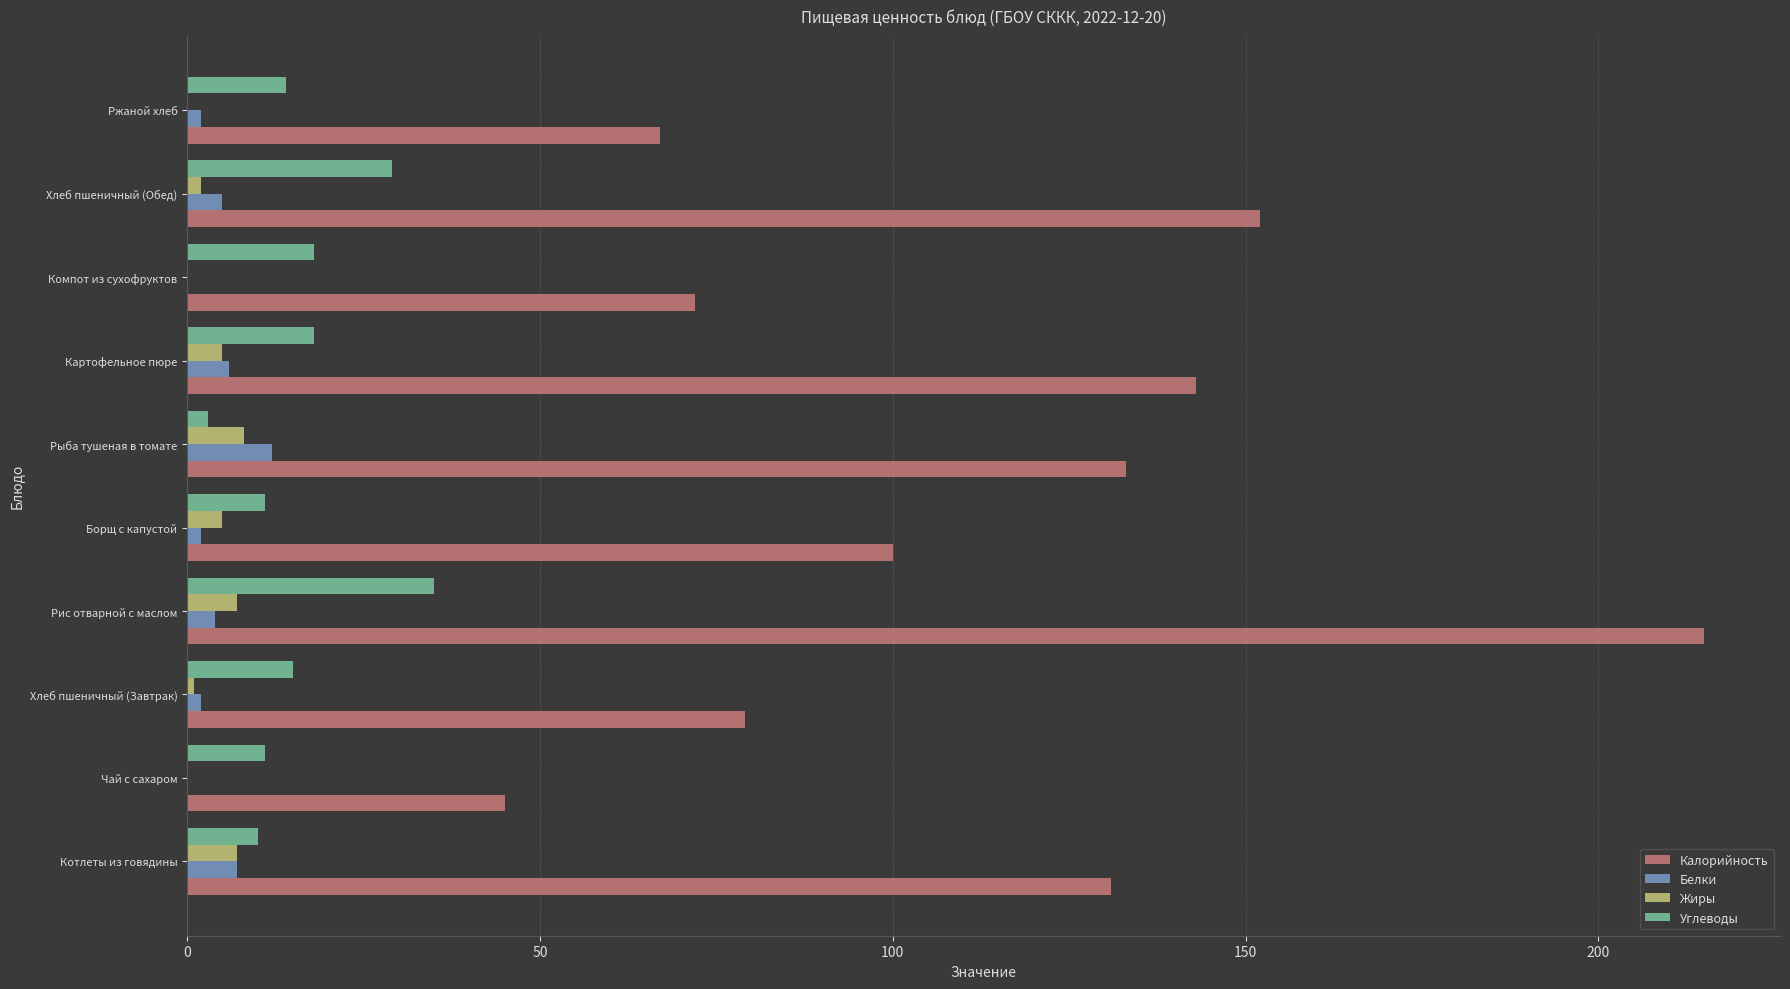

Which series changed the most between Чай с сахаром and Ржаной хлеб?

Калорийность